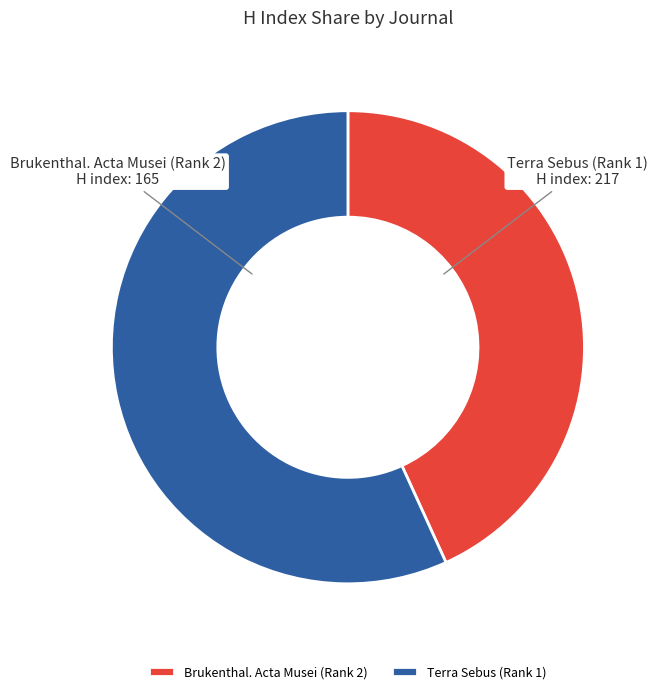

How many slices are in this pie chart?

2